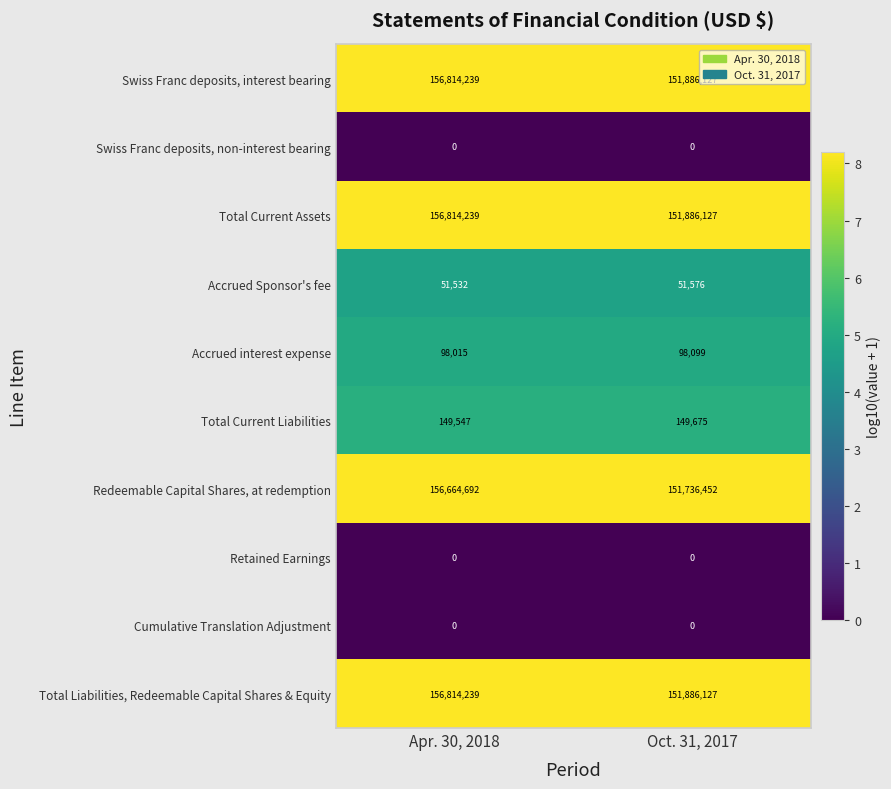

Which category has the highest value across all series?

Apr. 30, 2018